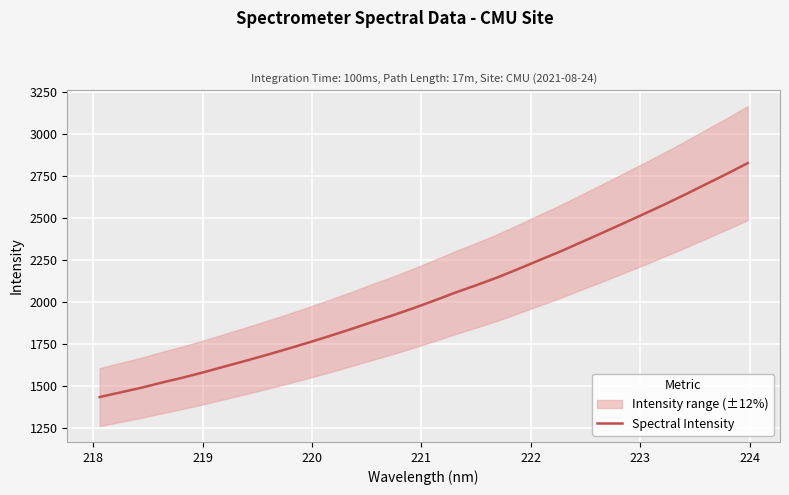

True or false: the data has more than 0 interior local peaks.

False